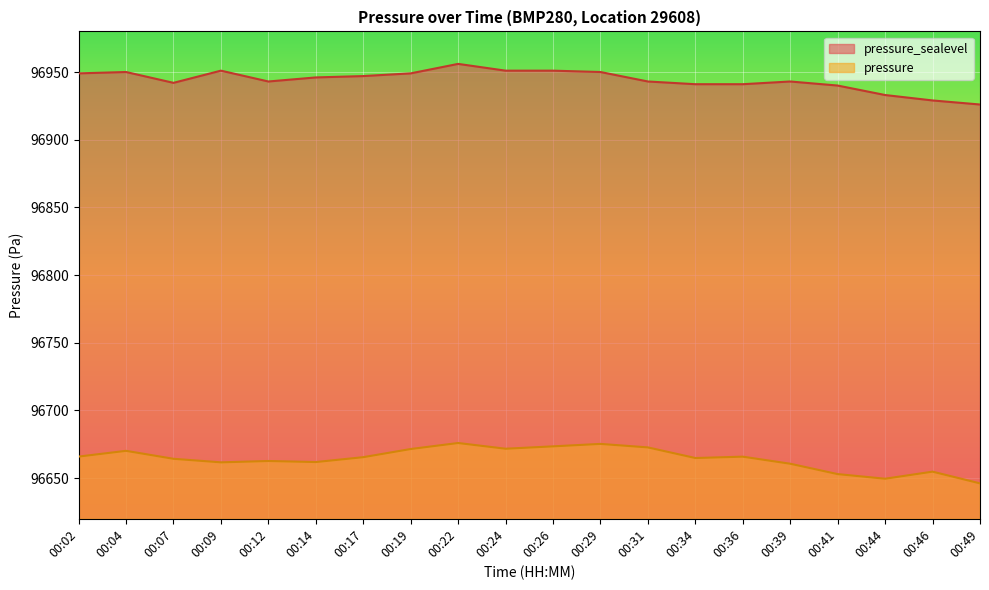

True or false: pressure_sealevel and pressure intersect in this chart.

False